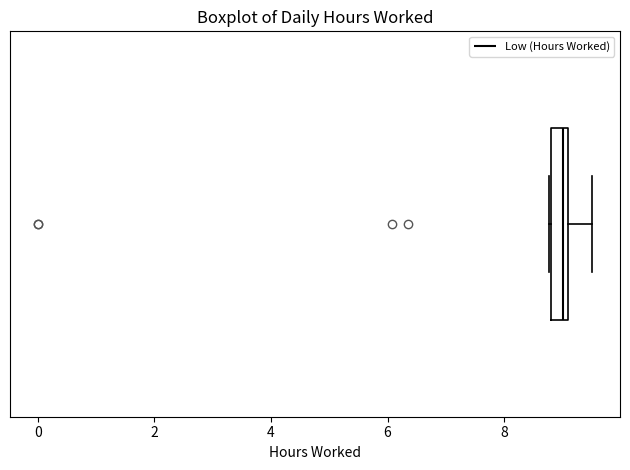

Where is the left edge of the box on the x-axis? The values are not printed on the chart, so give them approximately, as read against the axis.

8.8